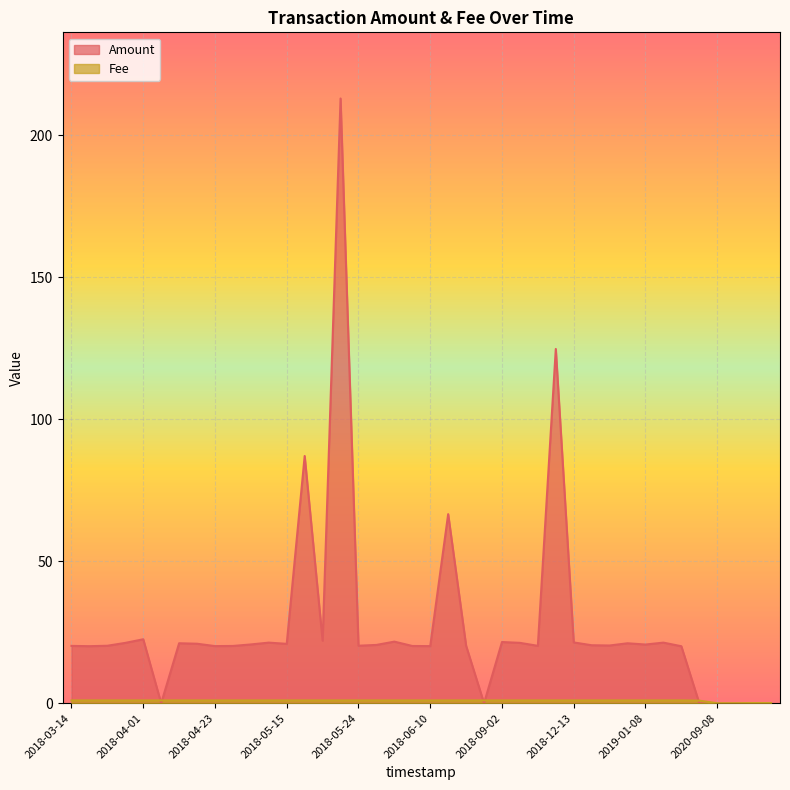

What is the difference between the highest and lowest values at 2018-06-30?

1.0